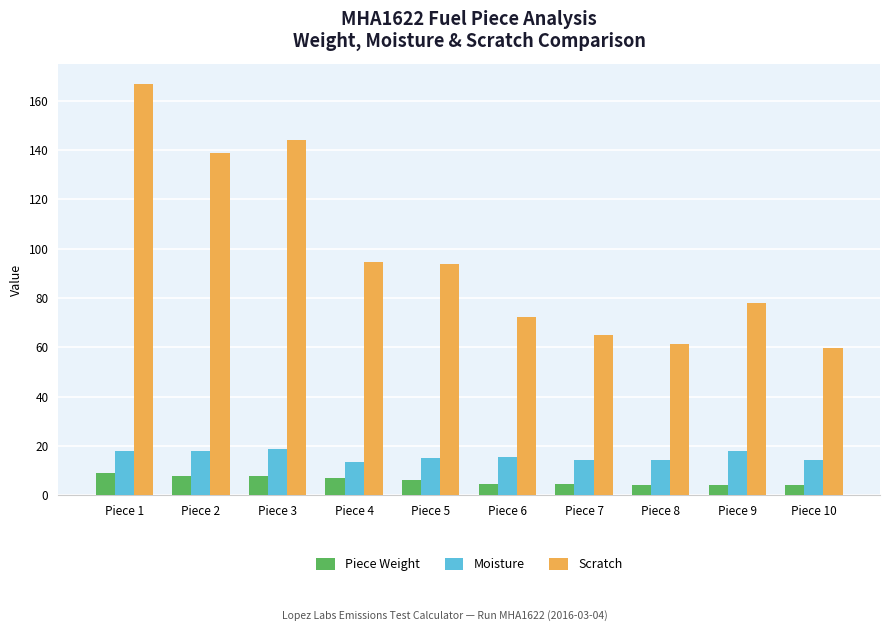

The value of Scratch at Piece 9 is 77.8. True or false?

True